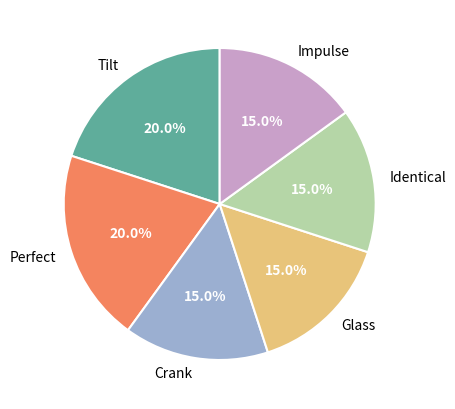

What percentage is the Perfect slice, to the nearest percent?

20%